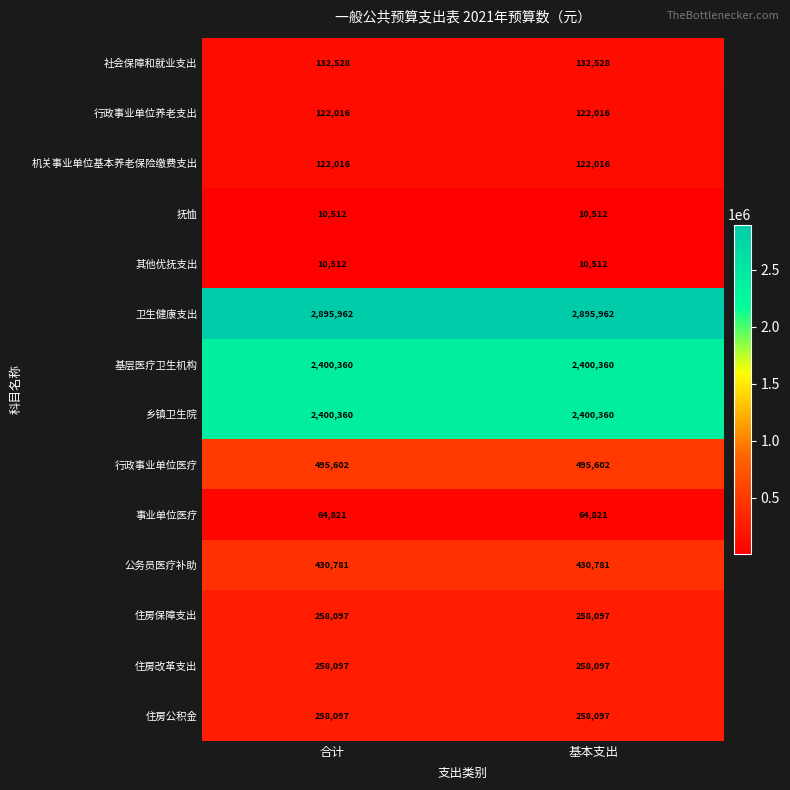

What is the difference between the highest and lowest values at 基本支出?

2885450